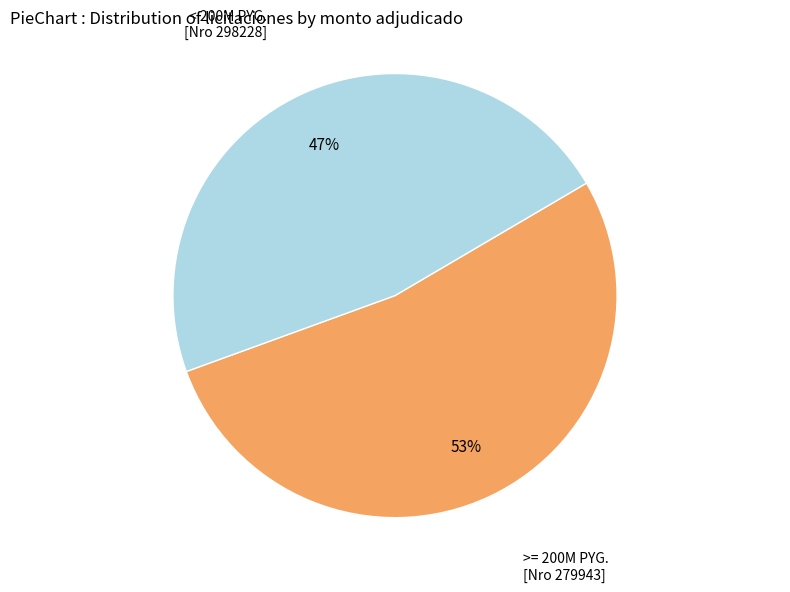

What percentage is the < 200M PYG. [Nro 298228] slice, to the nearest percent?

47%